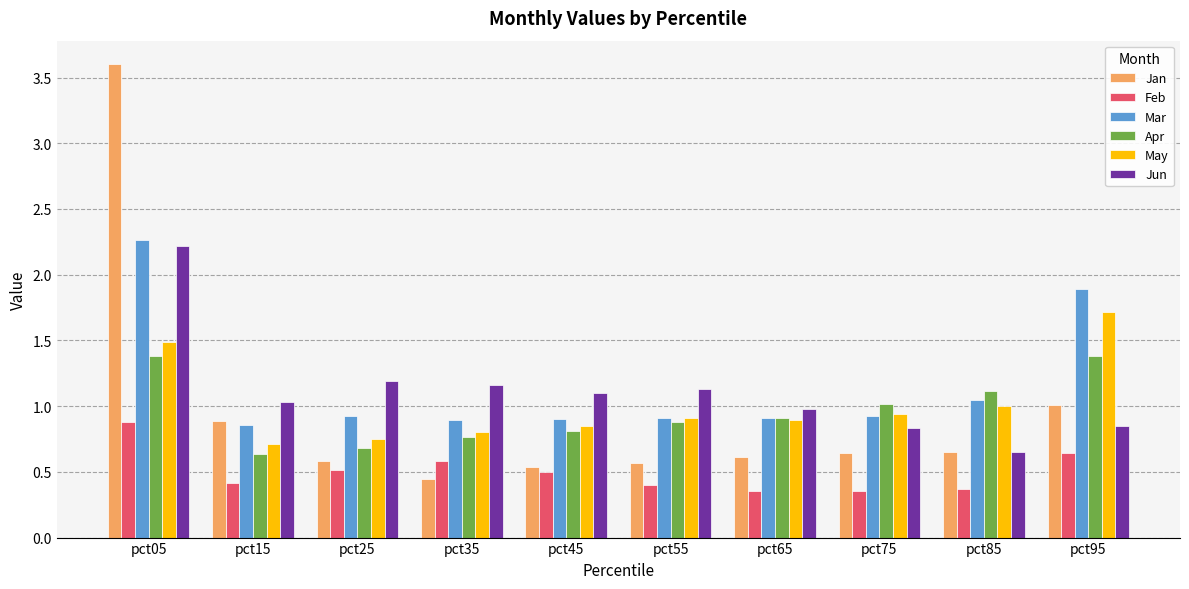

What is the average value of the Feb series?

0.5